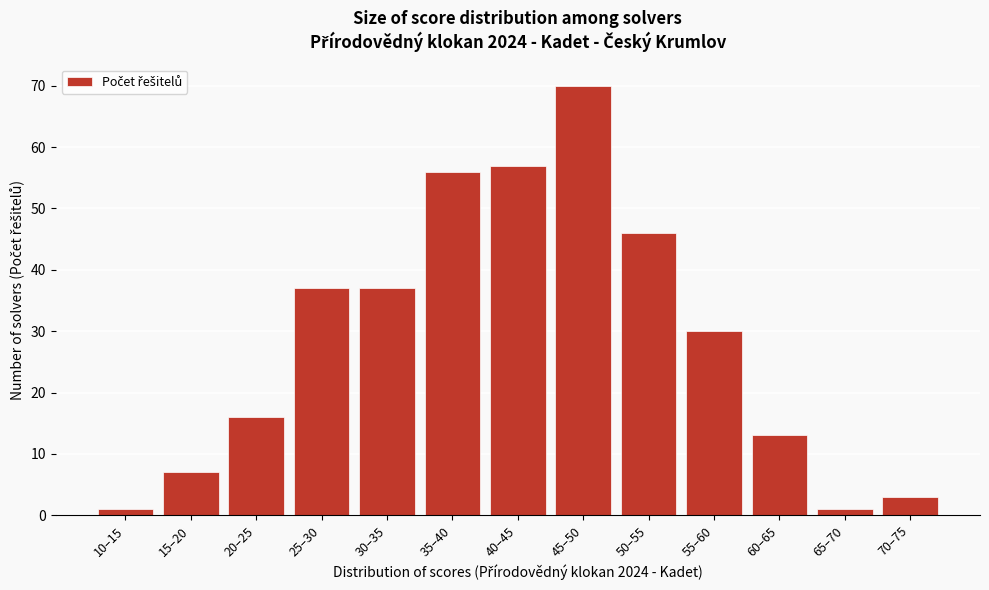

Reading right to left, list all the values displayed in this chart.

3	1	13	30	46	70	57	56	37	37	16	7	1